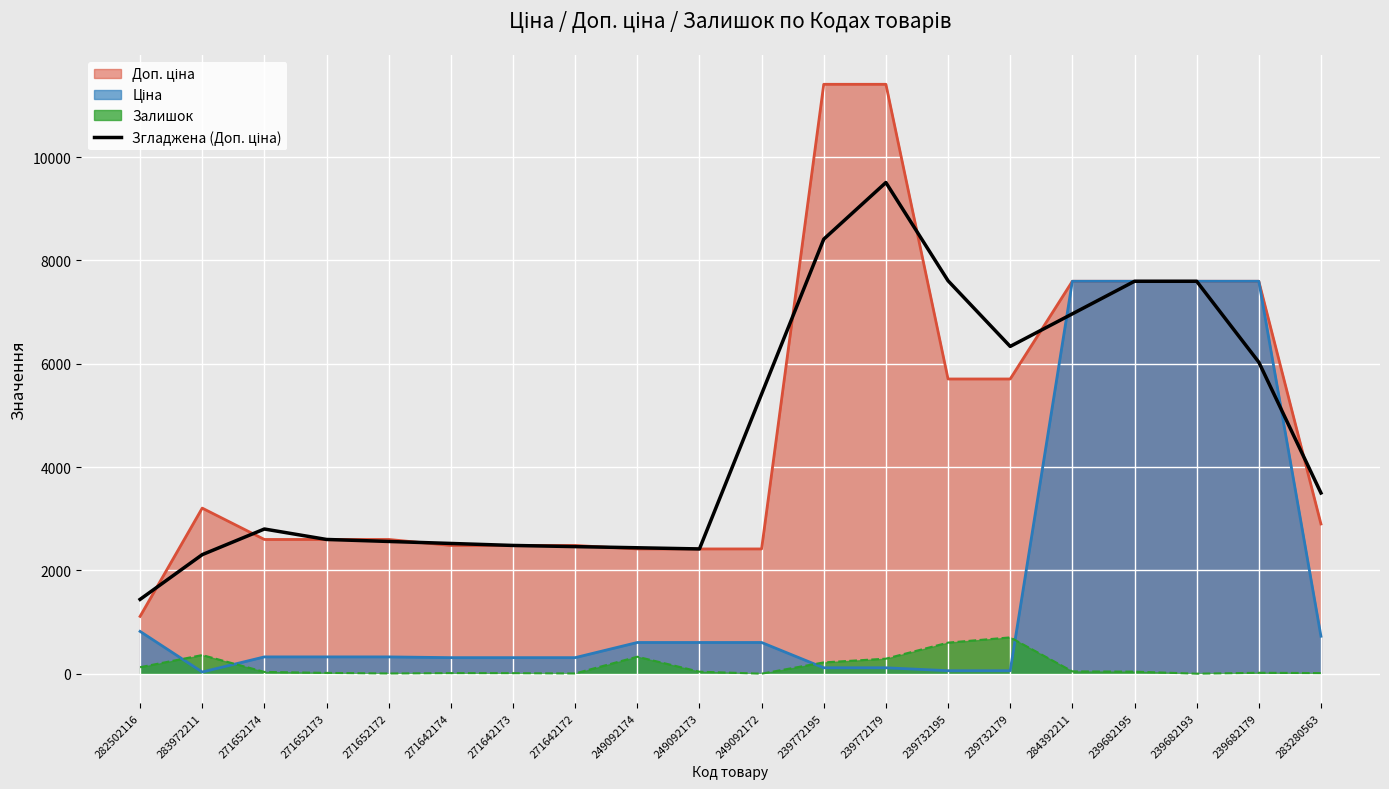

Reading left to right, what are all the values shown in this chart?

282502116=1438.1	283972211=2304.2	271652174=2800.5	271652173=2598.3	271652172=2559.7	271642174=2521.0	271642173=2482.4	271642172=2459.9	249092174=2437.4	249092173=2414.8	249092172=5413.2	239772195=8411.6	239772179=9508.3	239732195=7606.7	239732179=6335.5	284392211=6966.0	239682195=7596.5	239682193=7596.5	239682179=6030.3	283280563=3498.1